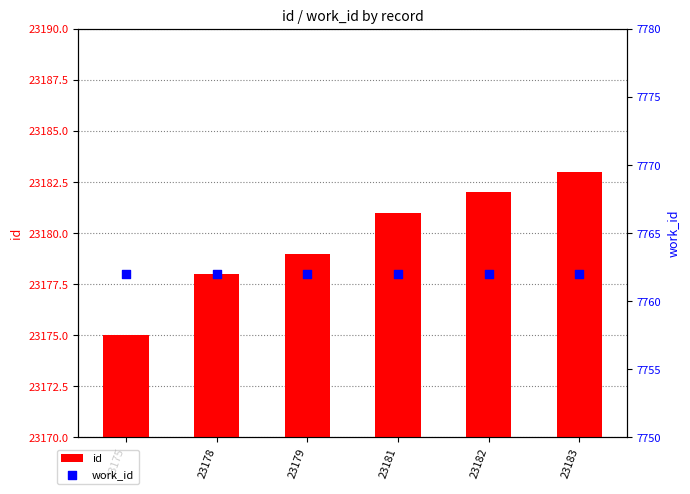

Which series contains the highest Y value?

id